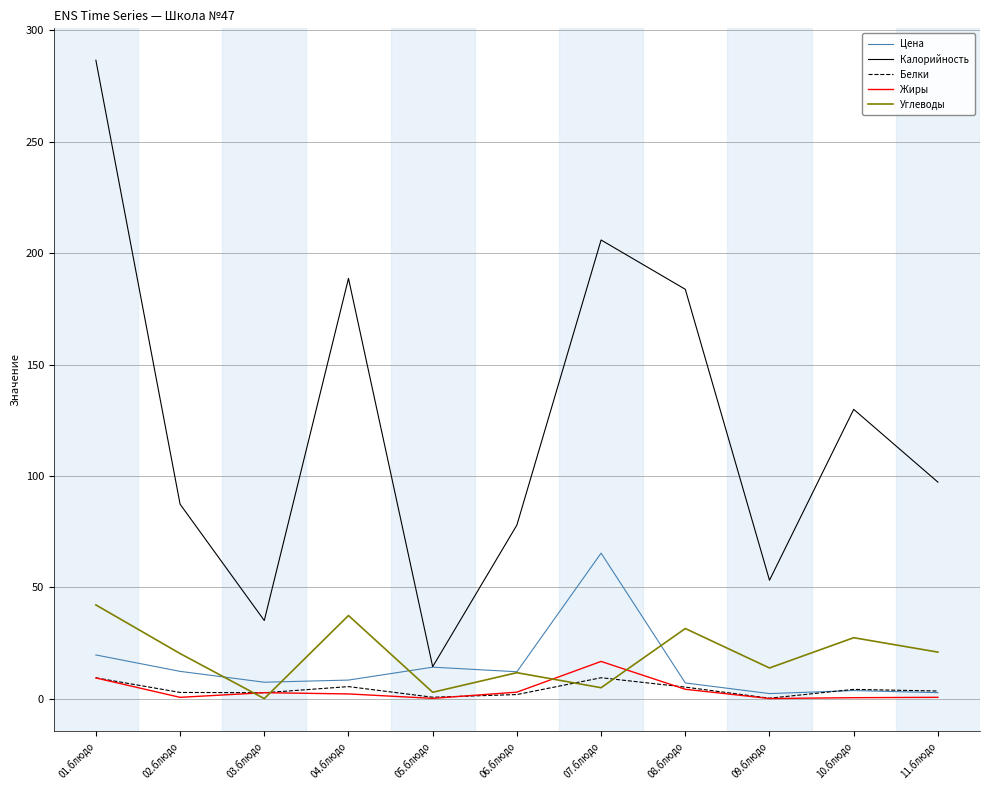

The Жиры series shows 0.4 at 10.блюдо. True or false?

True